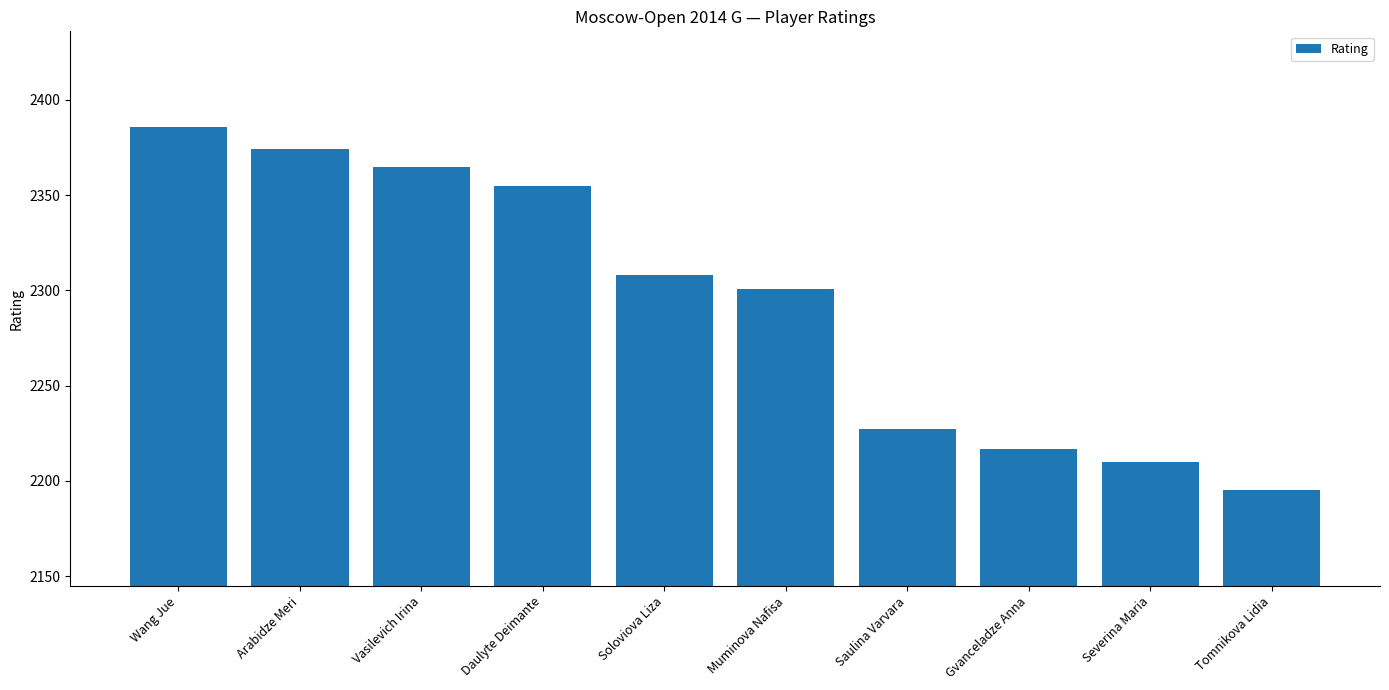

What position from the right is Gvanceladze Anna?

3